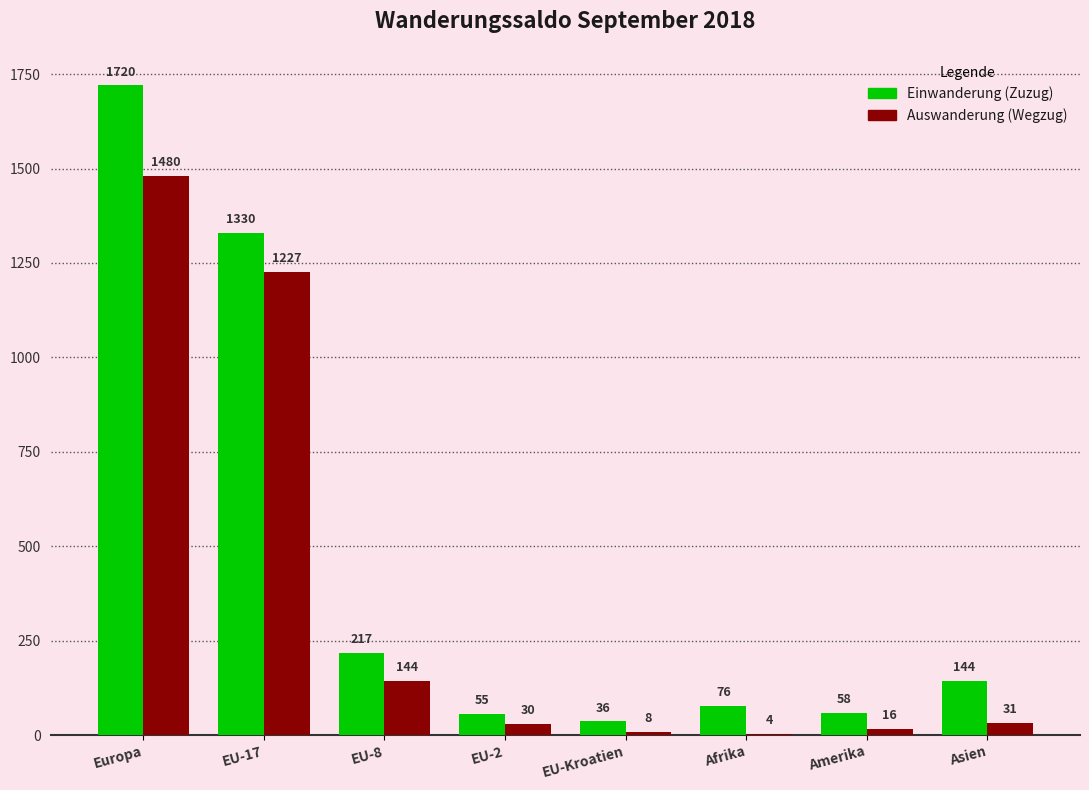

What is the sum of the Auswanderung (Wegzug) values at Amerika and EU-8?

160